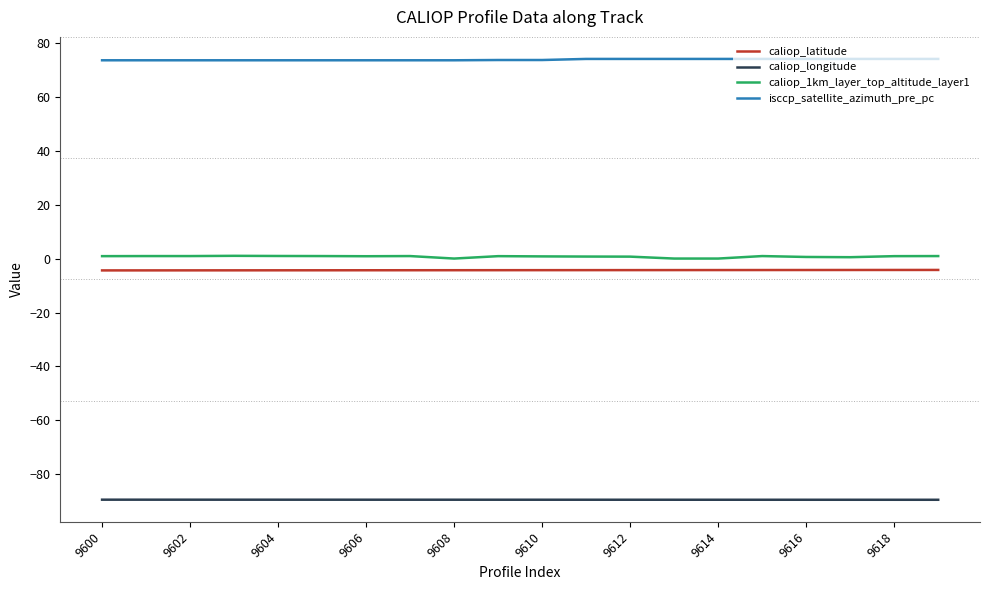

True or false: caliop_1km_layer_top_altitude_layer1 and caliop_latitude intersect in this chart.

False